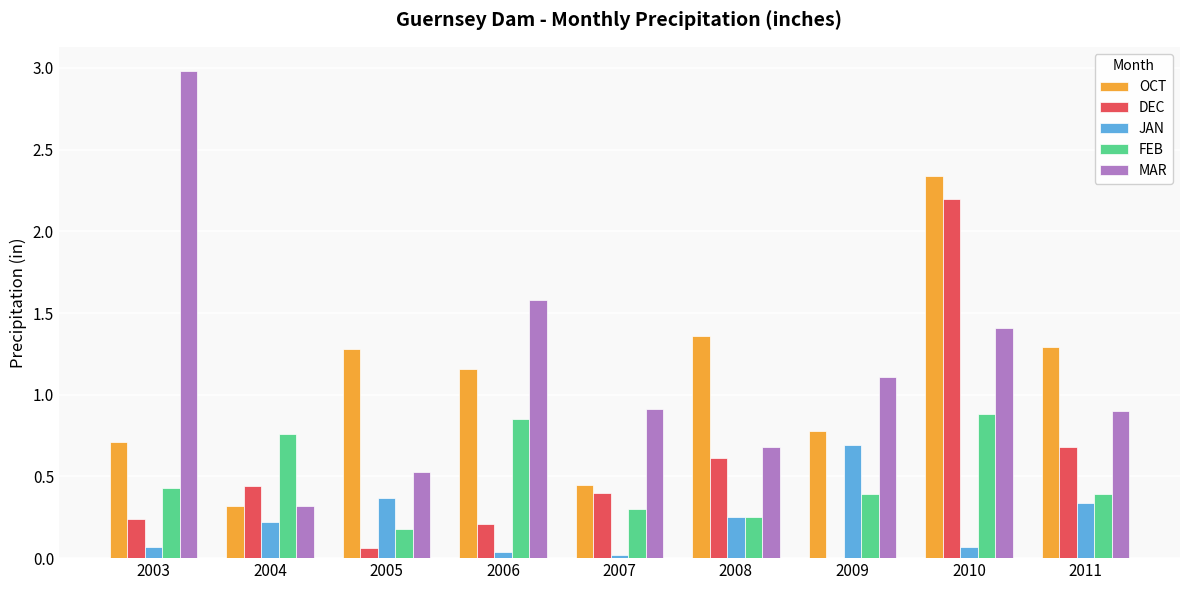

Which series changed the most between 2004 and 2006?

MAR